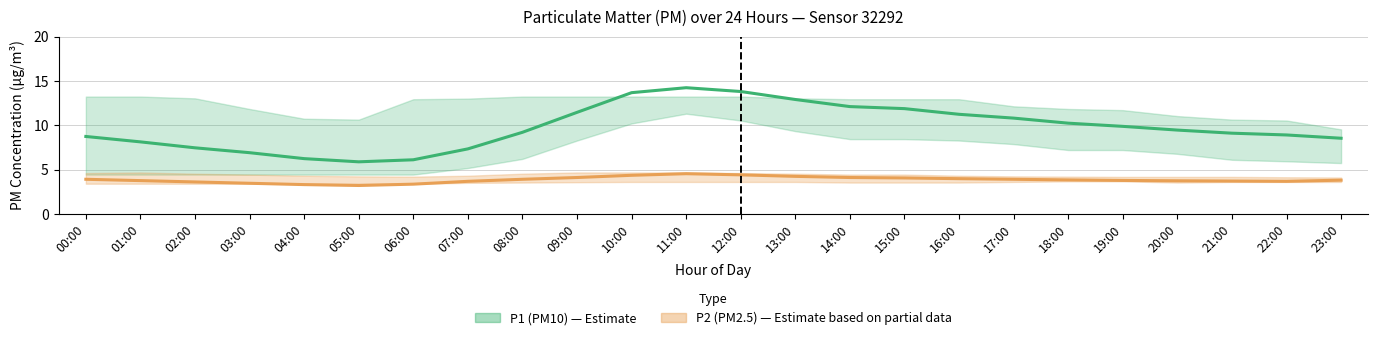

Which series has the largest range (max minus min)?

P1